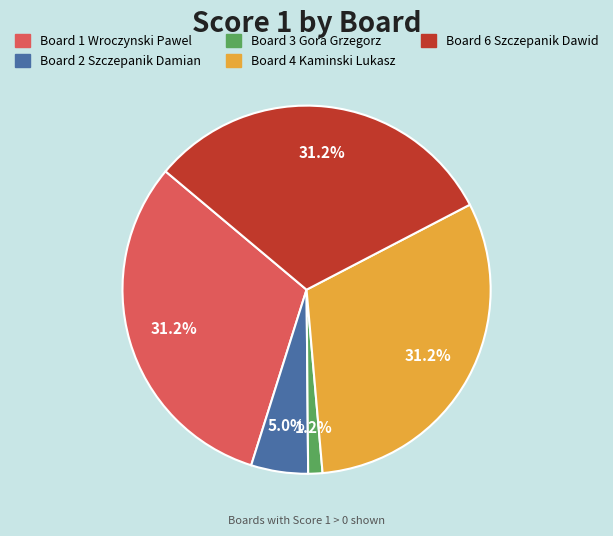

Does any single category account for the majority?

No